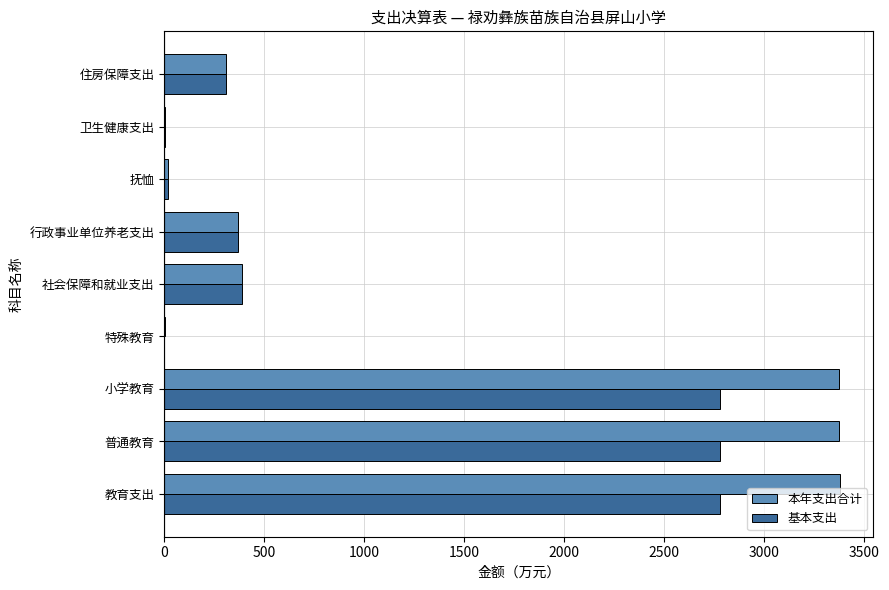

How many values in the 本年支出合计 series exceed 370?

5